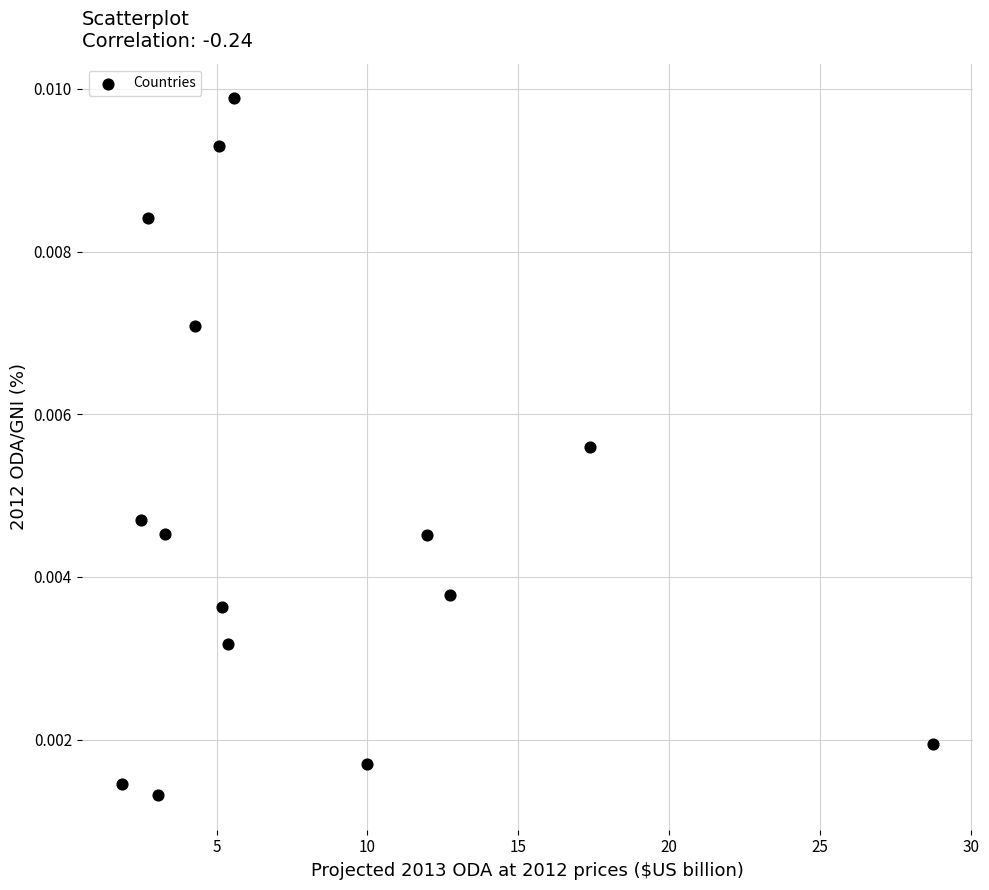

What is the range of X values (max minus min)?

26.9